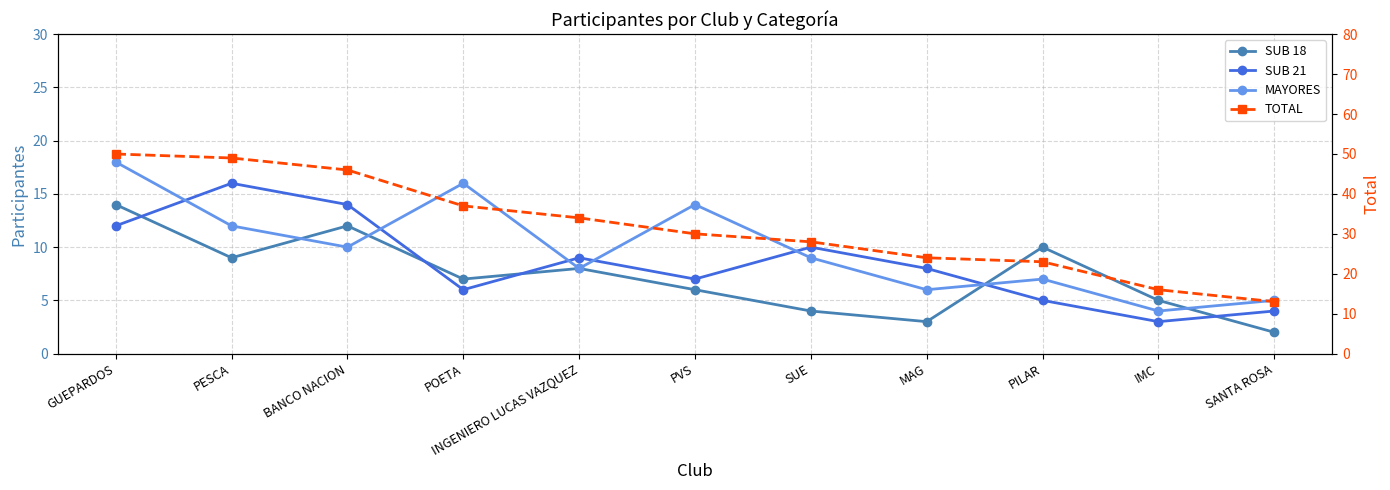

What is the label of the 3rd point from the left?

BANCO NACION